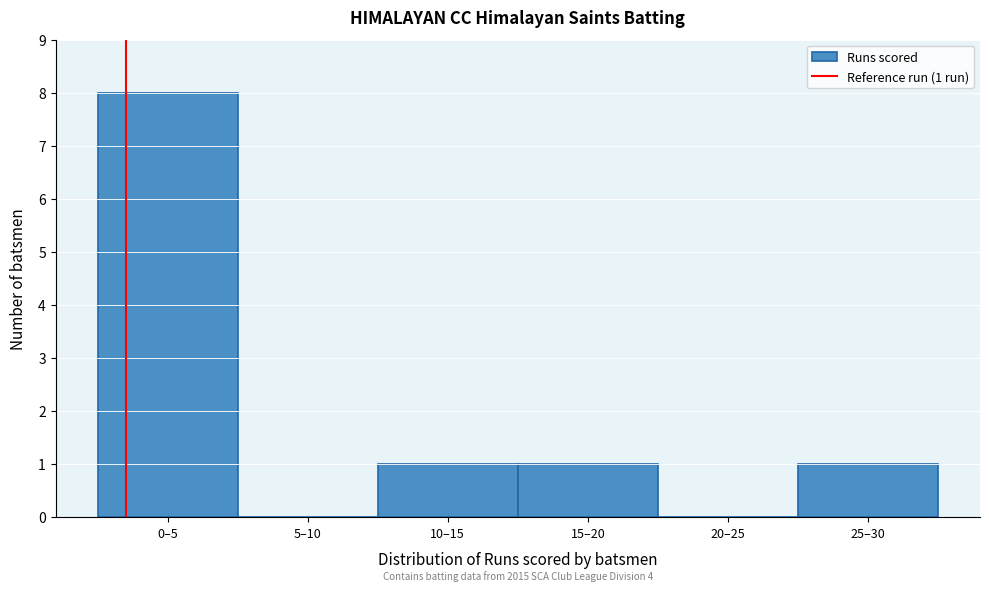

Reading right to left, extract all data points from this chart.

25–30=1	20–25=0	15–20=1	10–15=1	5–10=0	0–5=8